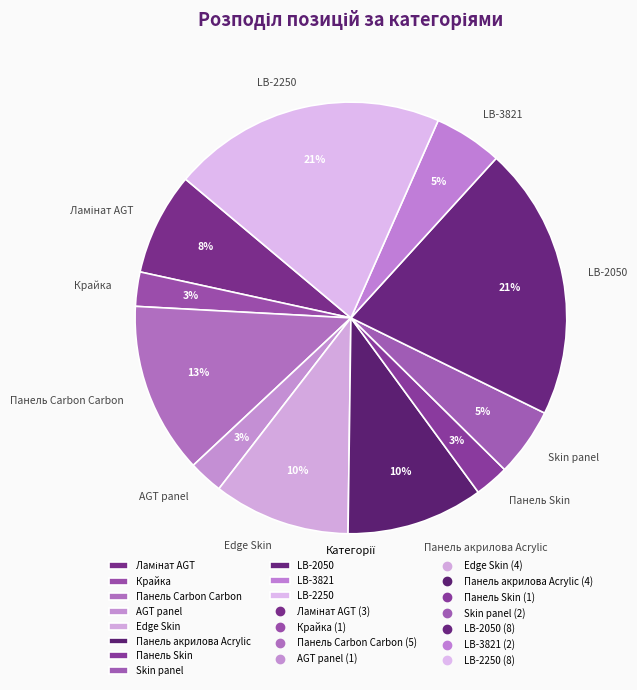

True or false: Панель акрилова Acrylic accounts for 1% of the total.

False